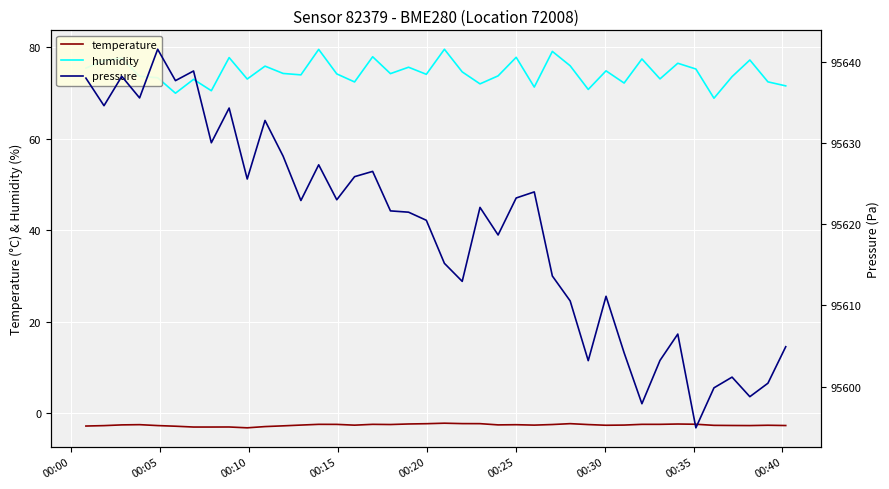

True or false: humidity and temperature cross at least once.

False